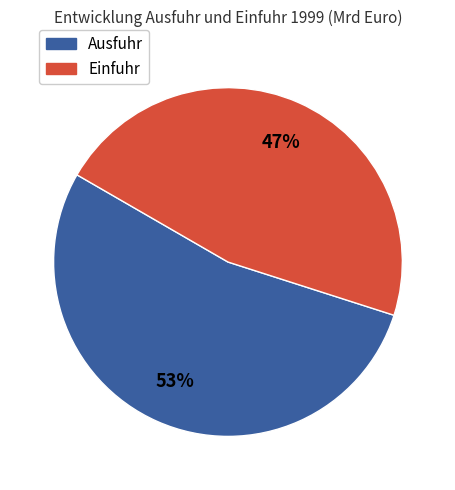

Is there a majority slice in this chart?

Yes